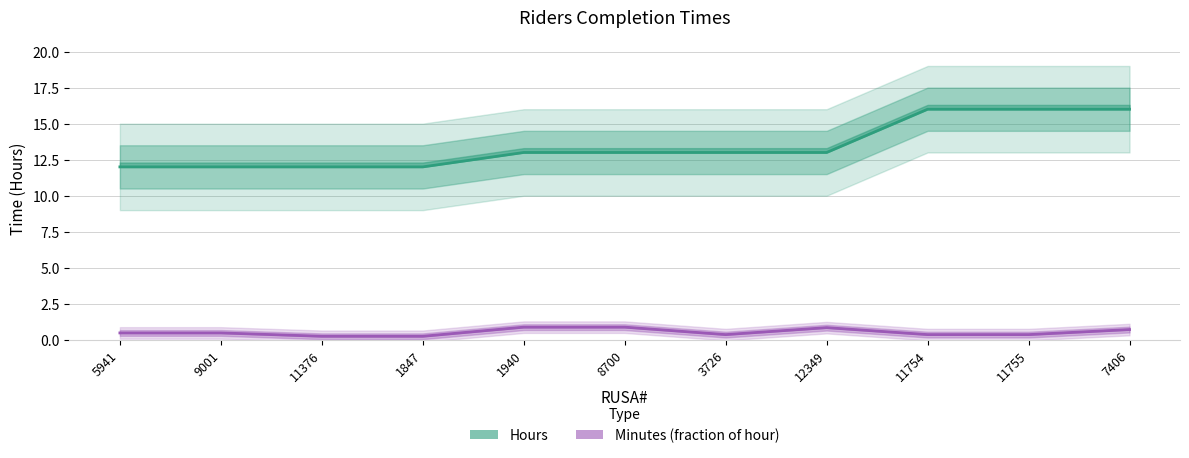

List the series in order of their peak value, lowest first.

Minutes (as fraction of hour), Hours